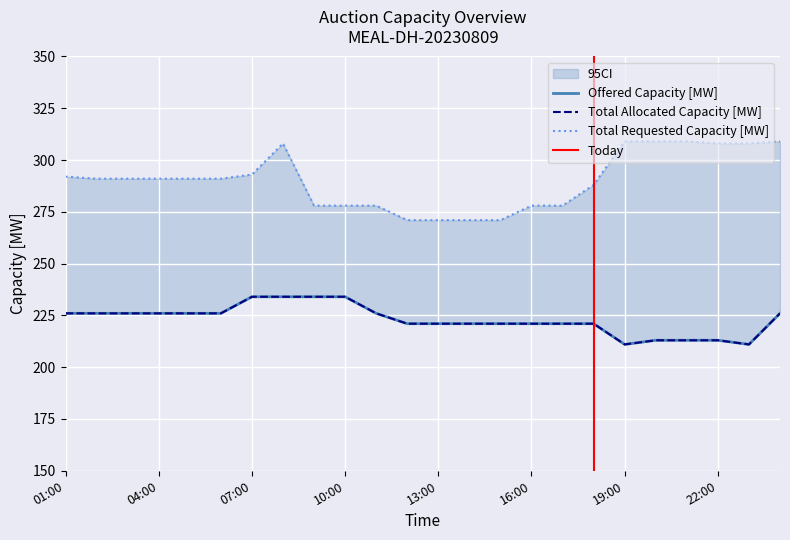

What is the minimum value shown in the chart?

211